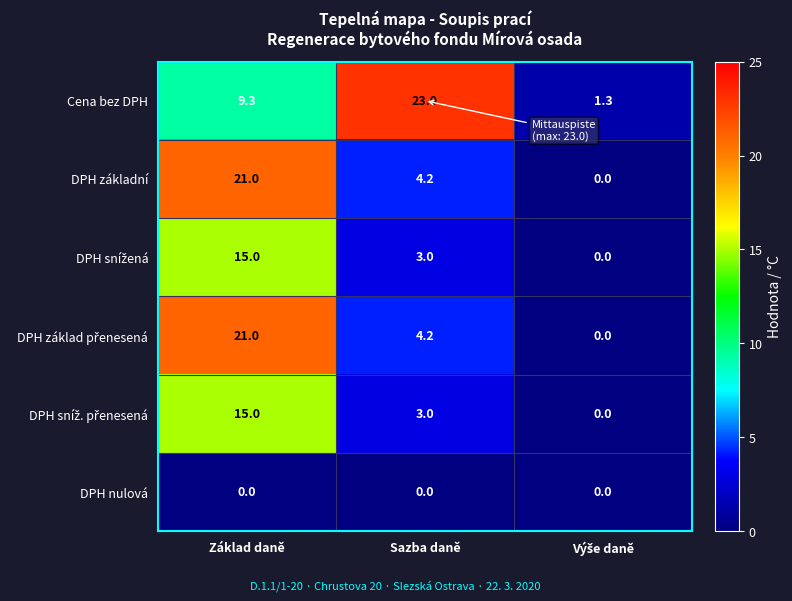

What is the difference between the maximum and minimum values in the Cena bez DPH series?

21.7